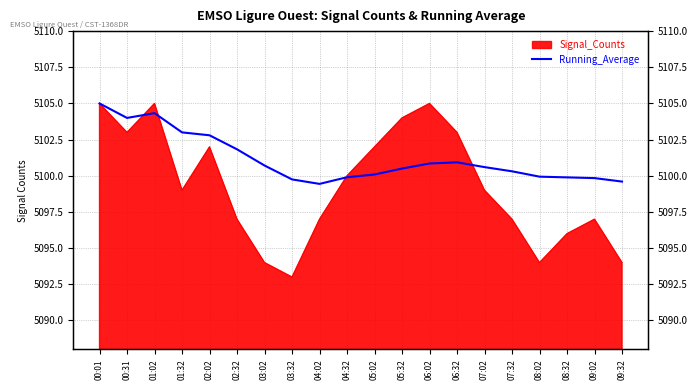

What is the greatest value displayed?

5105.0